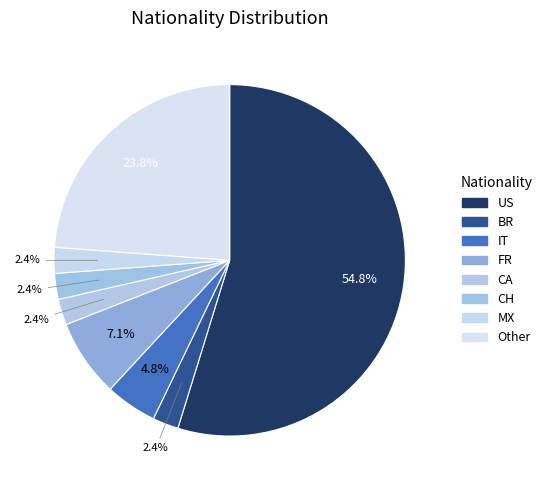

Is there a majority slice in this chart?

Yes